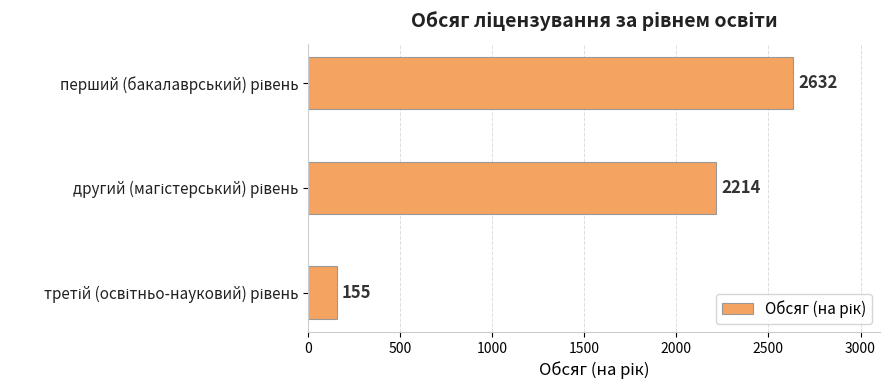

Does the chart contain stacked bars?

No